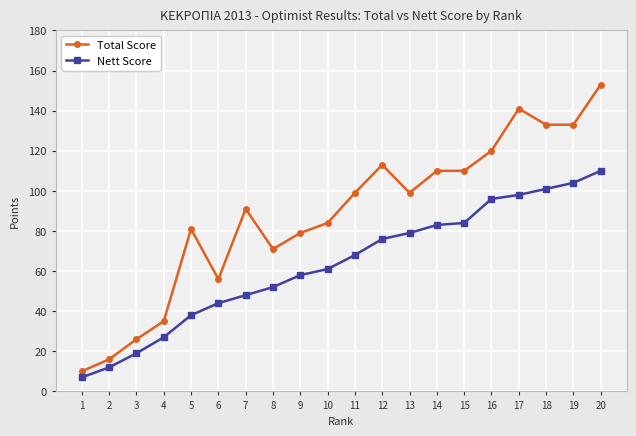

Which series has the largest range (max minus min)?

Total Score